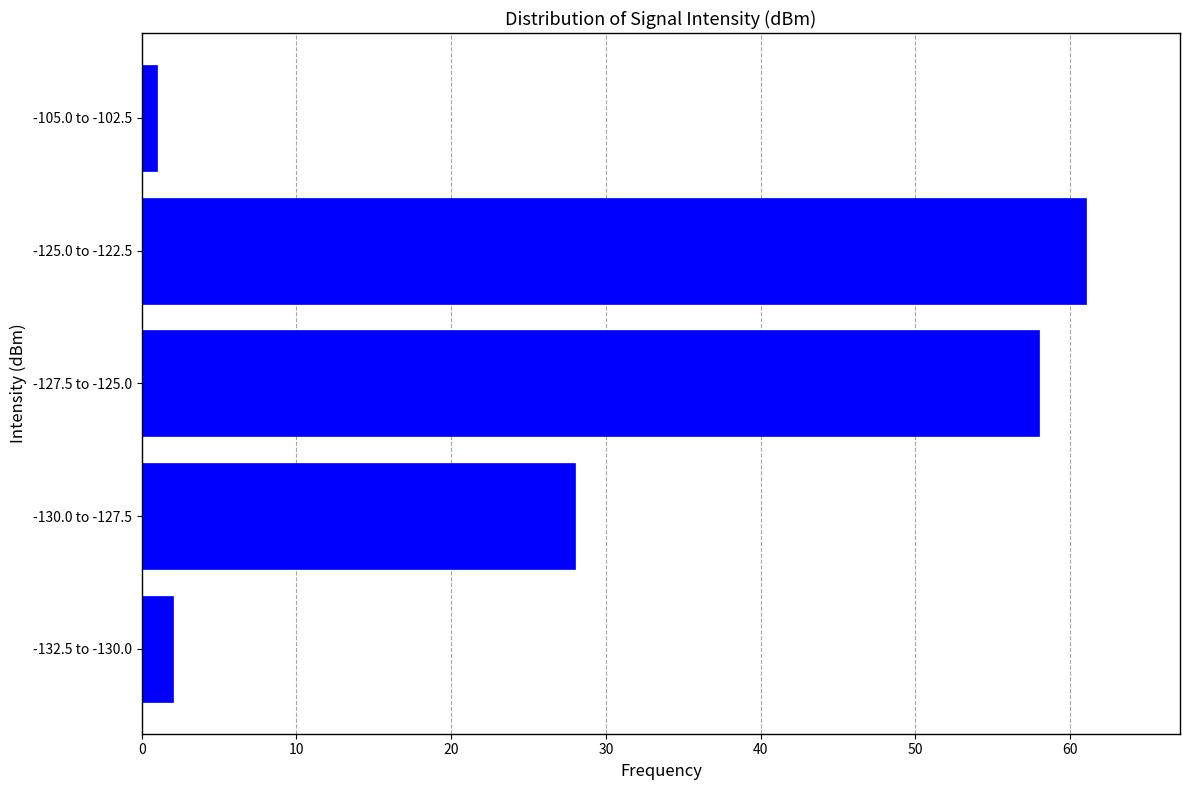

Reading top to bottom, extract all data points from this chart.

-105.0 to -102.5=1	-125.0 to -122.5=61	-127.5 to -125.0=58	-130.0 to -127.5=28	-132.5 to -130.0=2